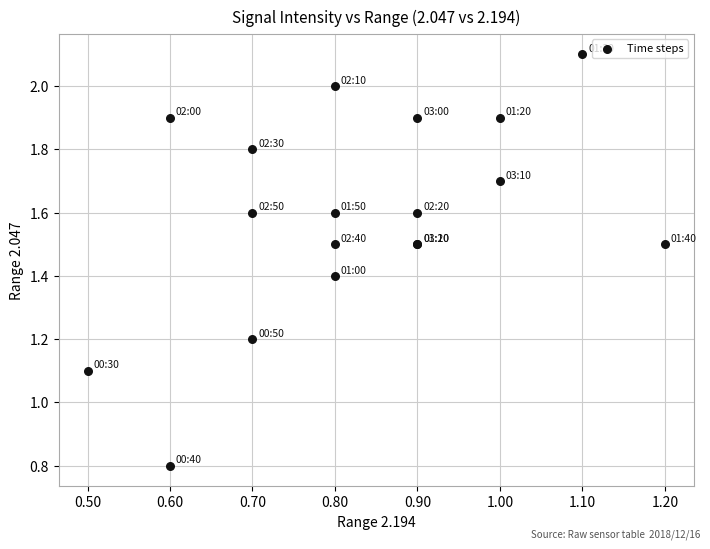

What Y value in the scatter plot is closest to 1?

1.1